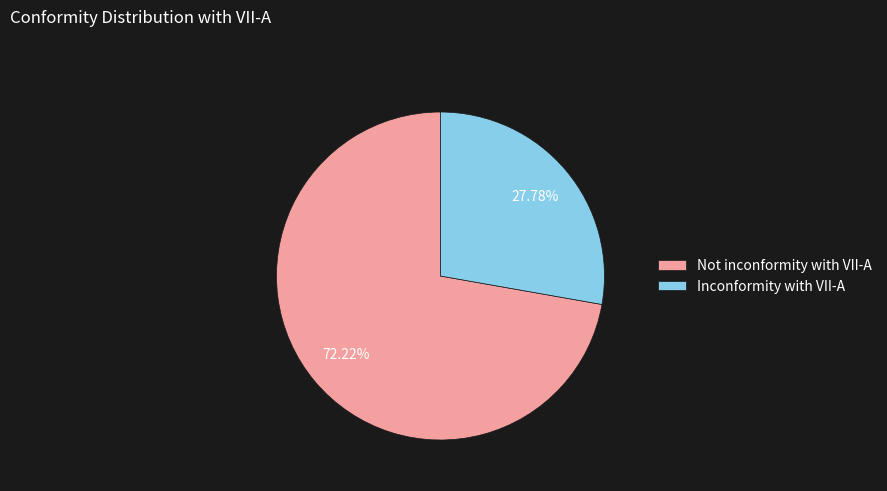

Does Inconformity with VII-A account for over 50% of the chart?

No